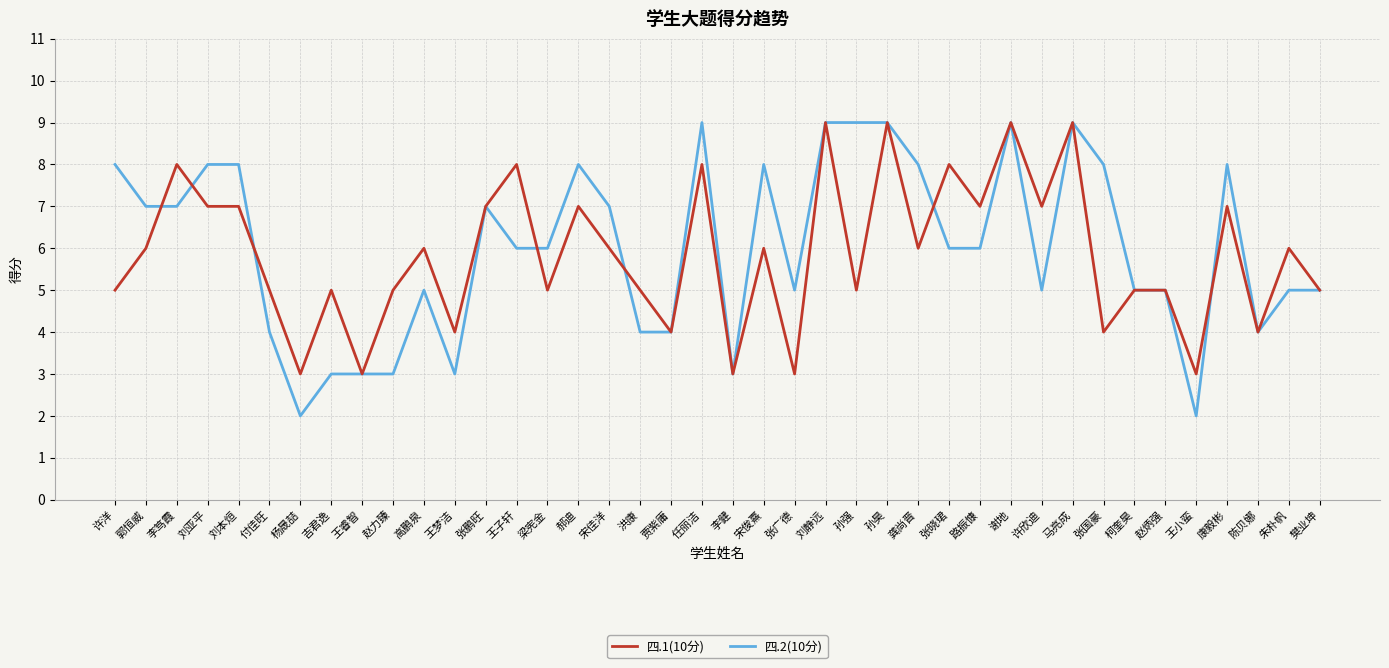

Is the value of 四.2(10分) at 王睿智 greater than the value of 四.1(10分) at 孙强?

No